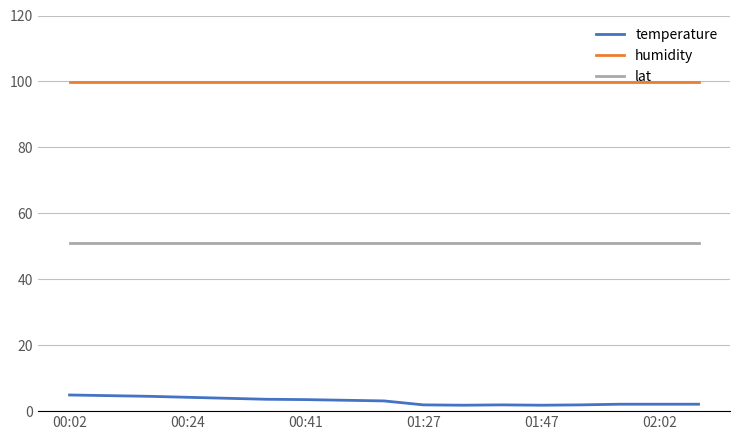

True or false: humidity and lat intersect in this chart.

False